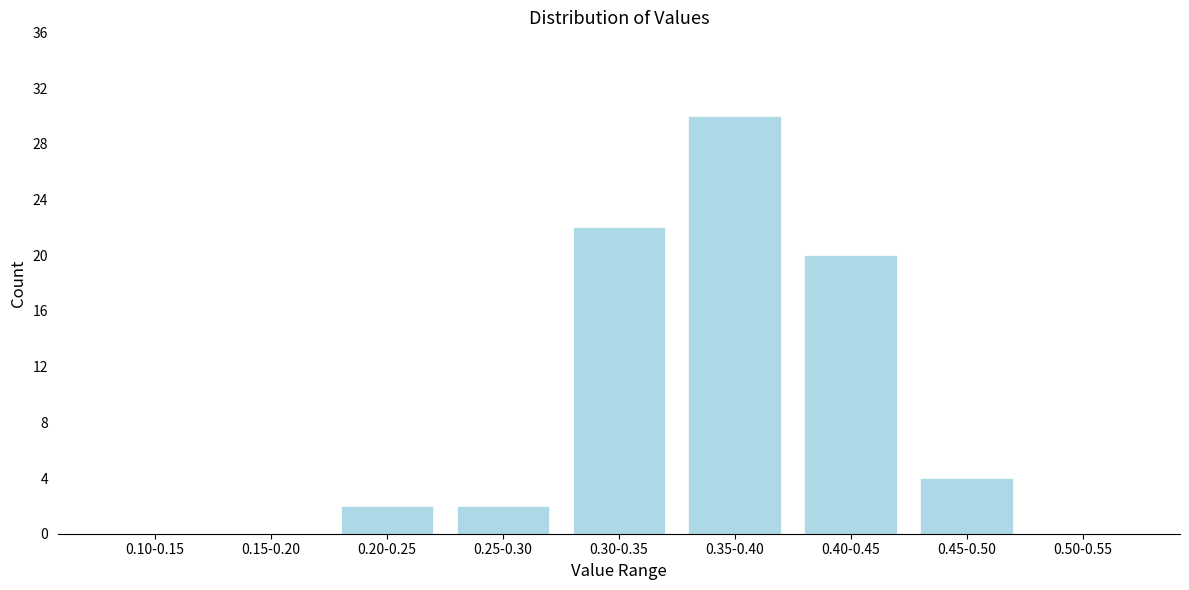

Reading left to right, what are all the values shown in this chart?

0.10-0.15=0	0.15-0.20=0	0.20-0.25=2	0.25-0.30=2	0.30-0.35=22	0.35-0.40=30	0.40-0.45=20	0.45-0.50=4	0.50-0.55=0